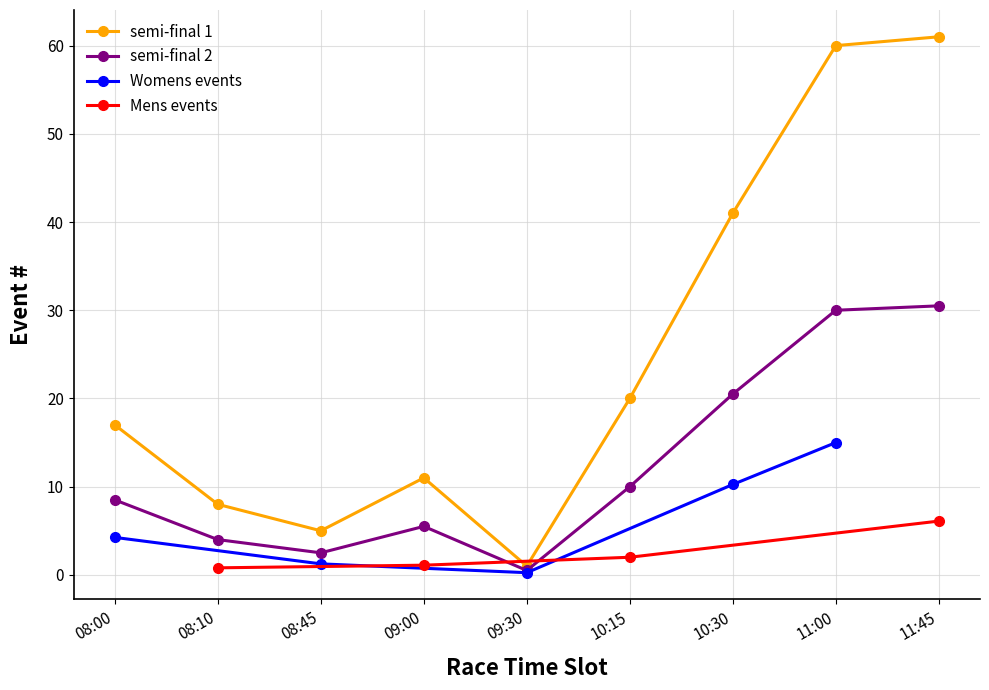

What is the total value across all series at 08:00?

25.5